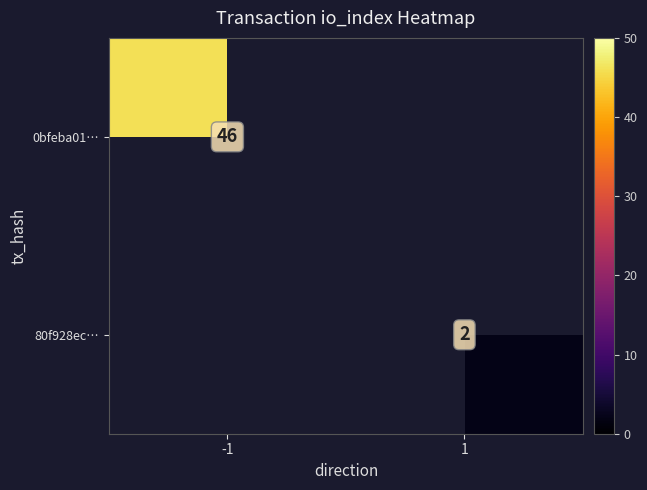

The value of 0bfeba01… at -1 is 46. True or false?

True